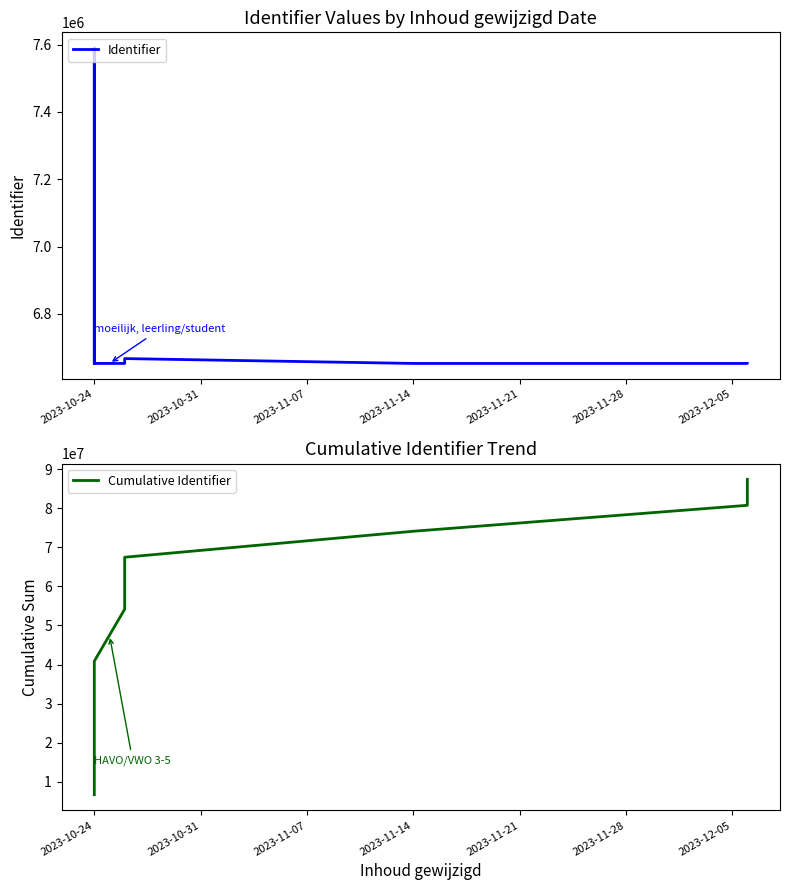

What is the label of the 4th point from the left?

2023-10-24